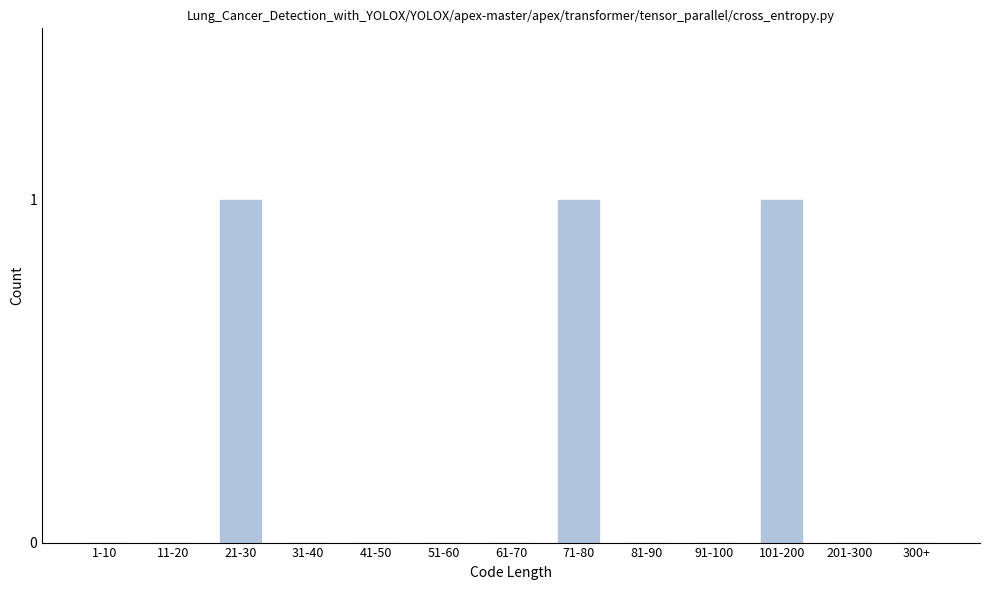

Reading right to left, what are all the values shown in this chart?

300+=0	201-300=0	101-200=1	91-100=0	81-90=0	71-80=1	61-70=0	51-60=0	41-50=0	31-40=0	21-30=1	11-20=0	1-10=0